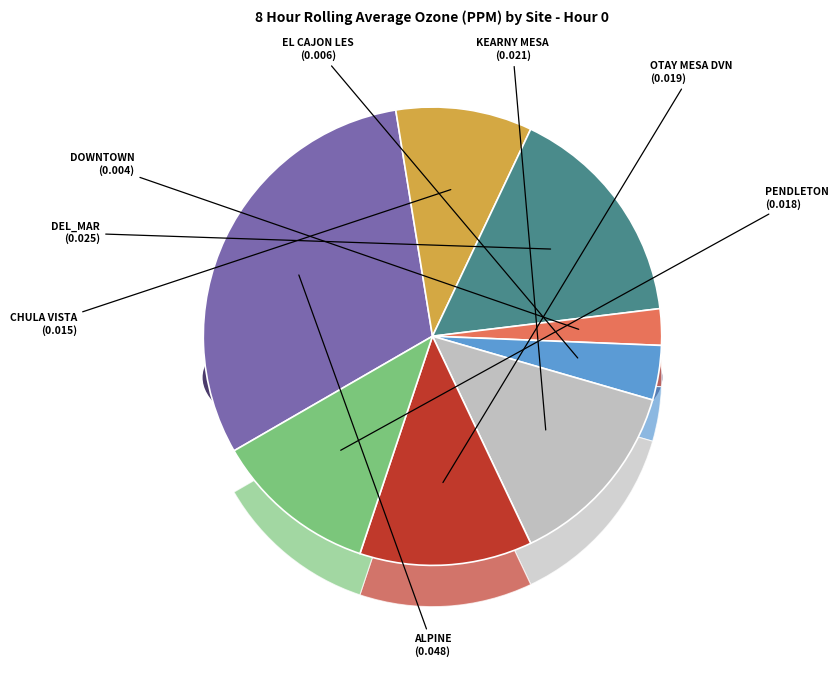

Rank the categories by value from lowest to highest.

DOWNTOWN, EL CAJON LES, CHULA VISTA, PENDLETON, OTAY MESA DVN, KEARNY MESA, DEL_MAR, ALPINE